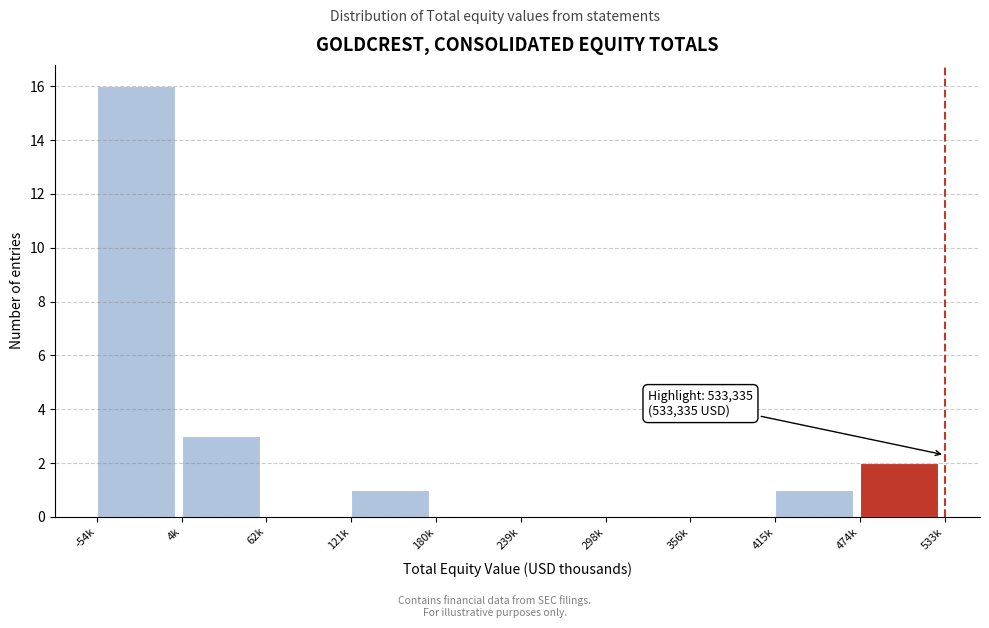

Reading left to right, what are all the values shown in this chart?

-54k=16	4k=3	62k=0	121k=1	180k=0	239k=0	298k=0	356k=0	415k=1	474k=2